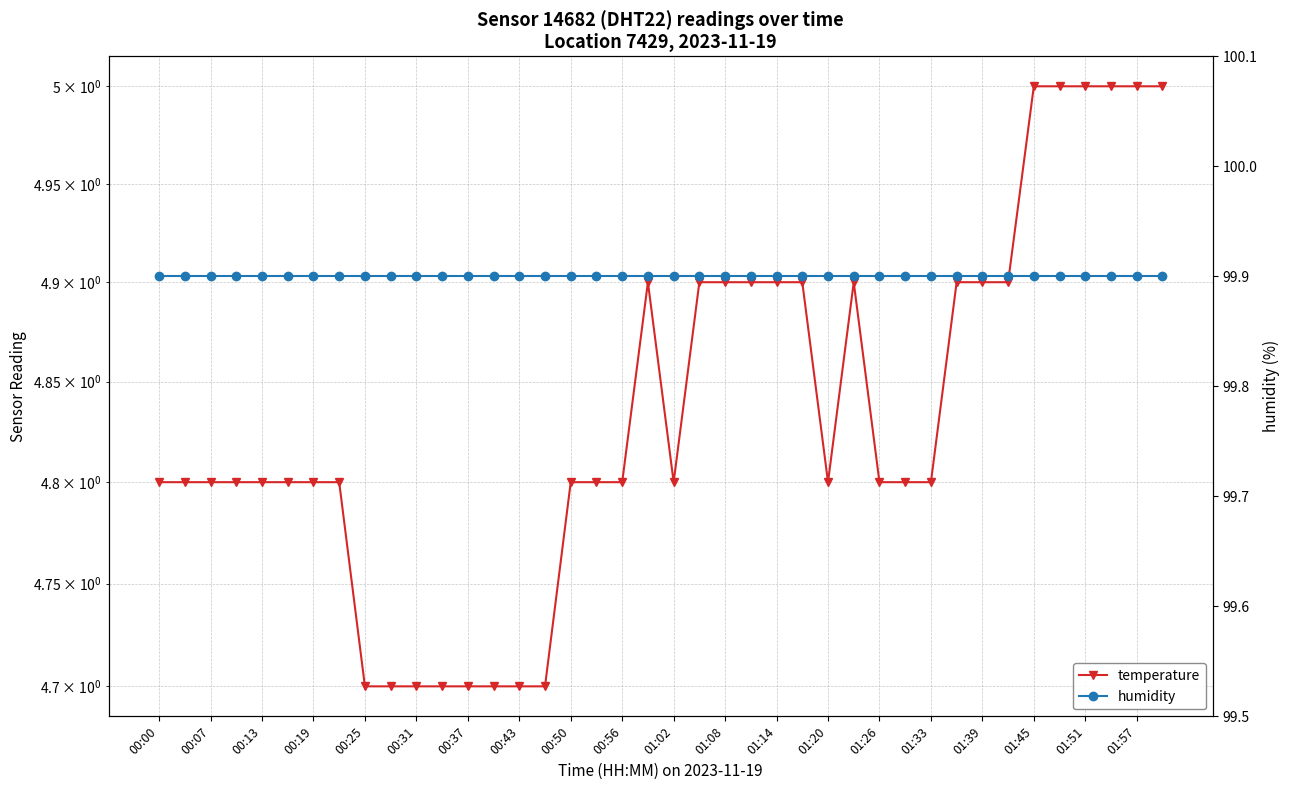

The temperature series shows 3.0 at 01:33. True or false?

False